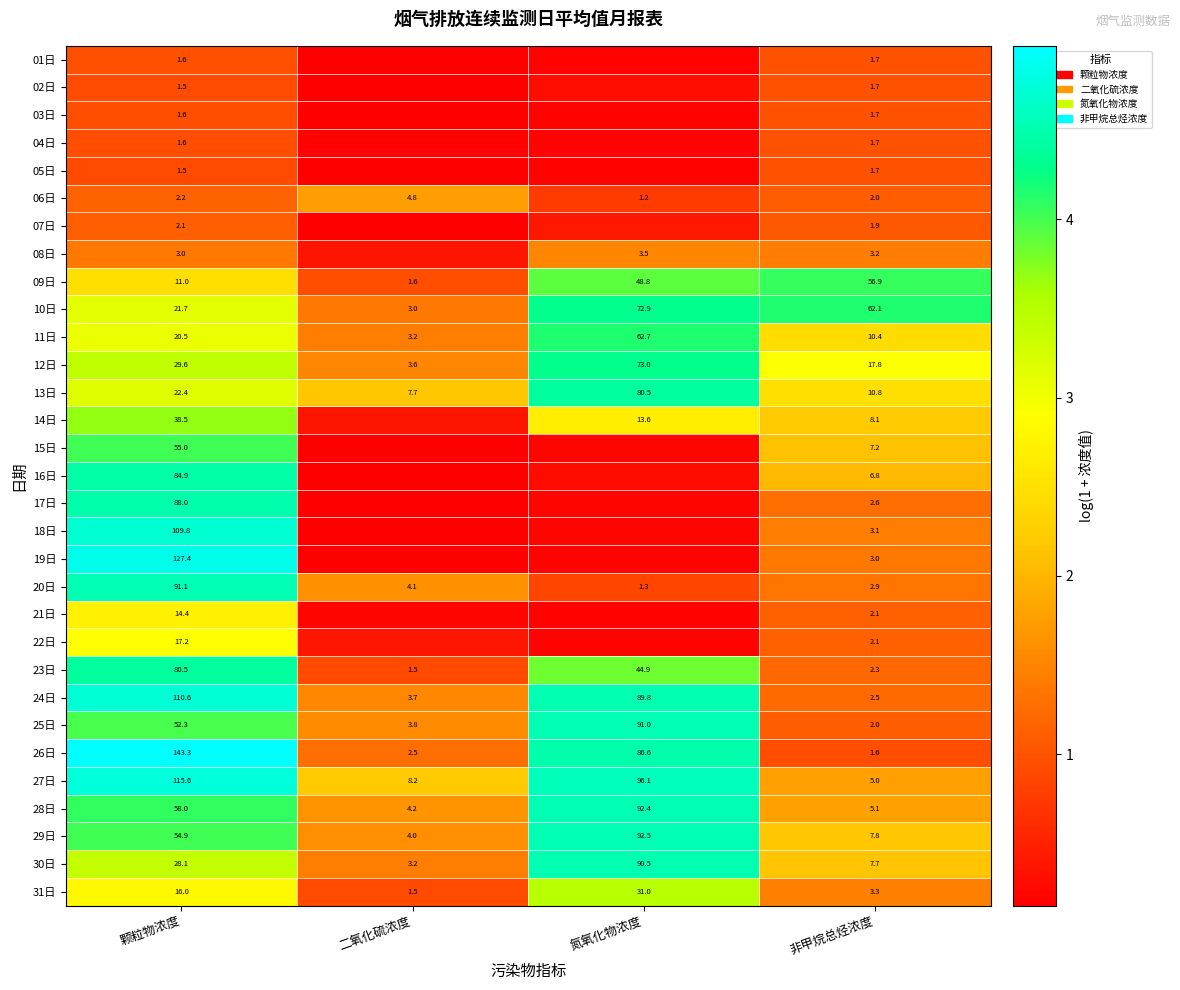

At which label is 25日 closest to 46?

颗粒物浓度